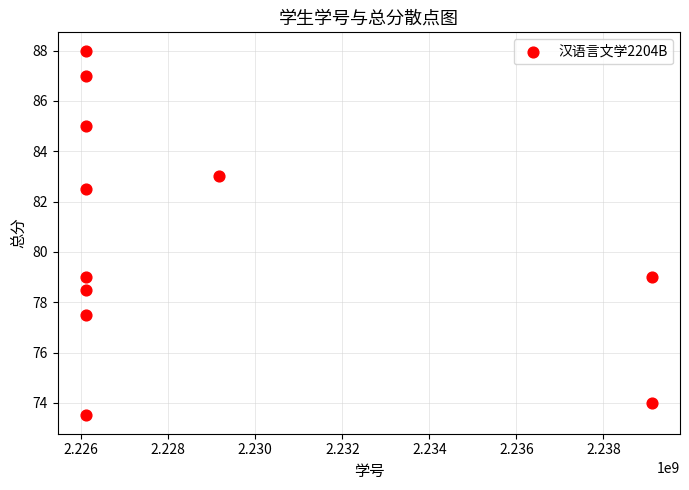

What is the range of Y values (max minus min)?

14.5